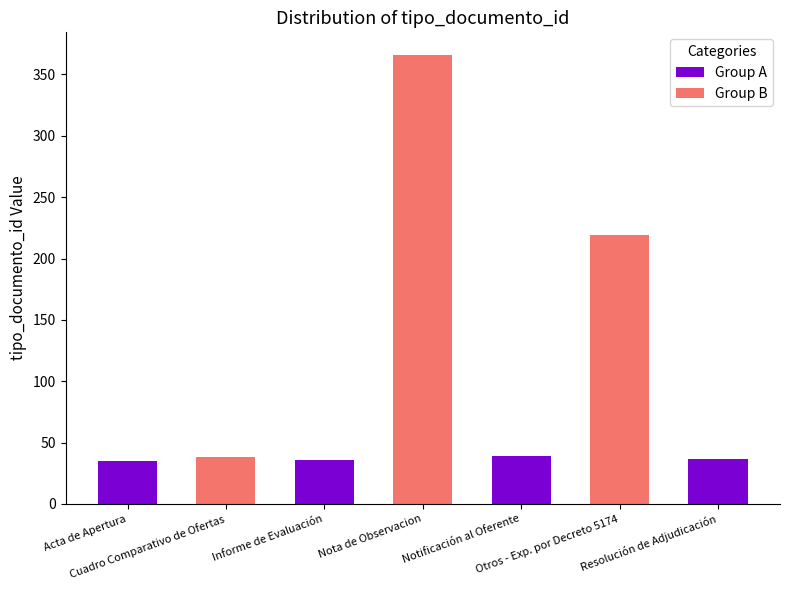

What is the maximum value shown in the chart?

366